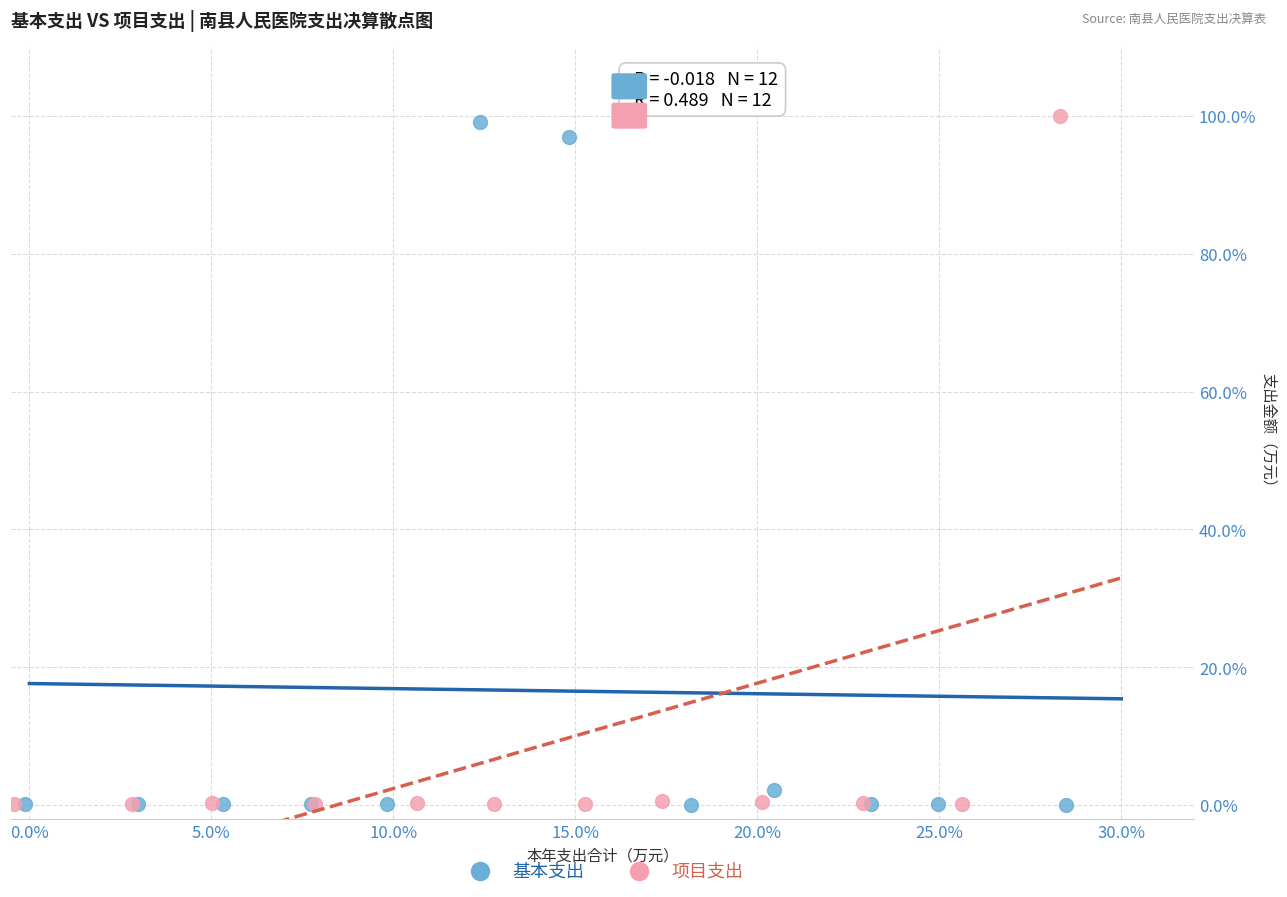

What are all the series names shown in the legend?

基本支出, 项目支出